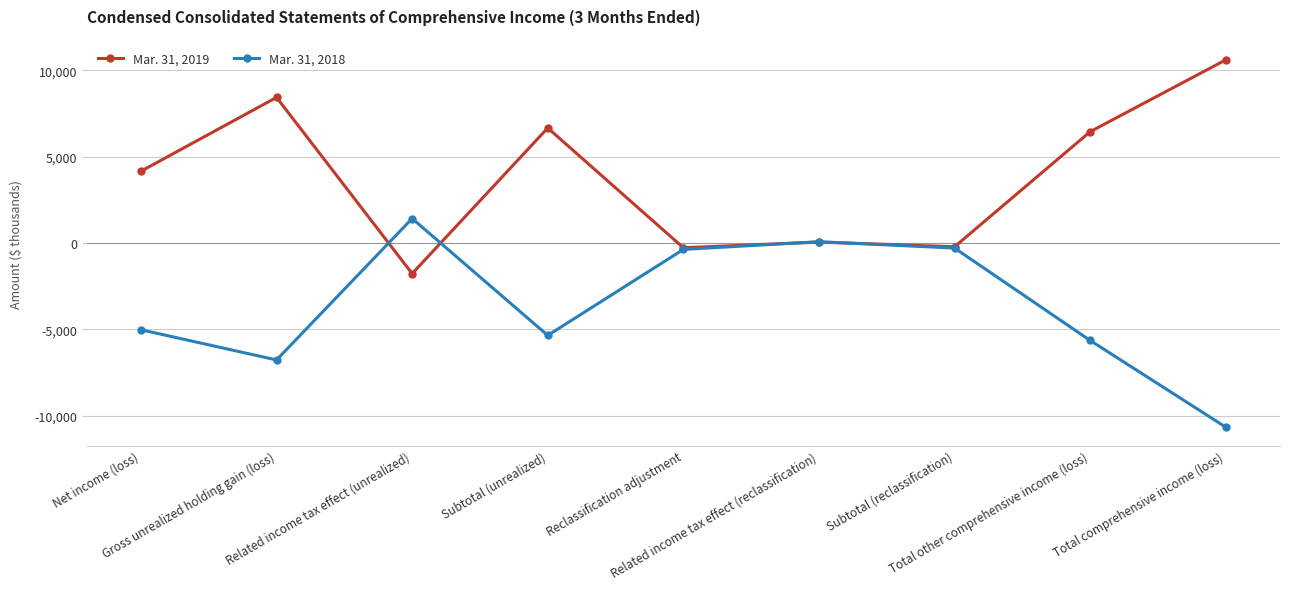

What are all the series names shown in the legend?

Mar. 31, 2019, Mar. 31, 2018